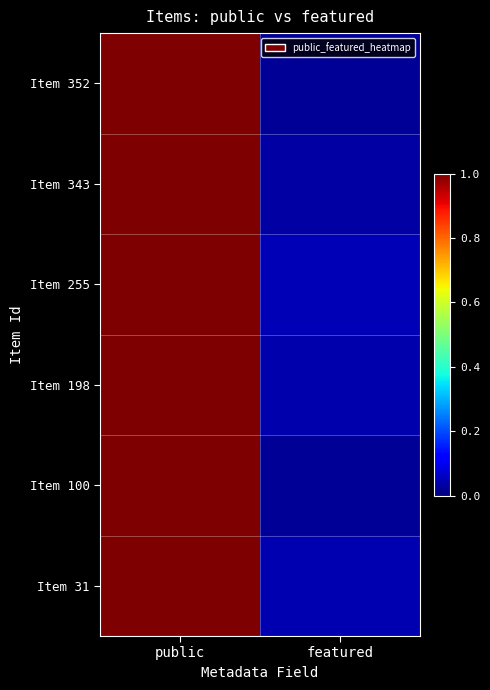

Which series changed the most between public and featured?

Item 352